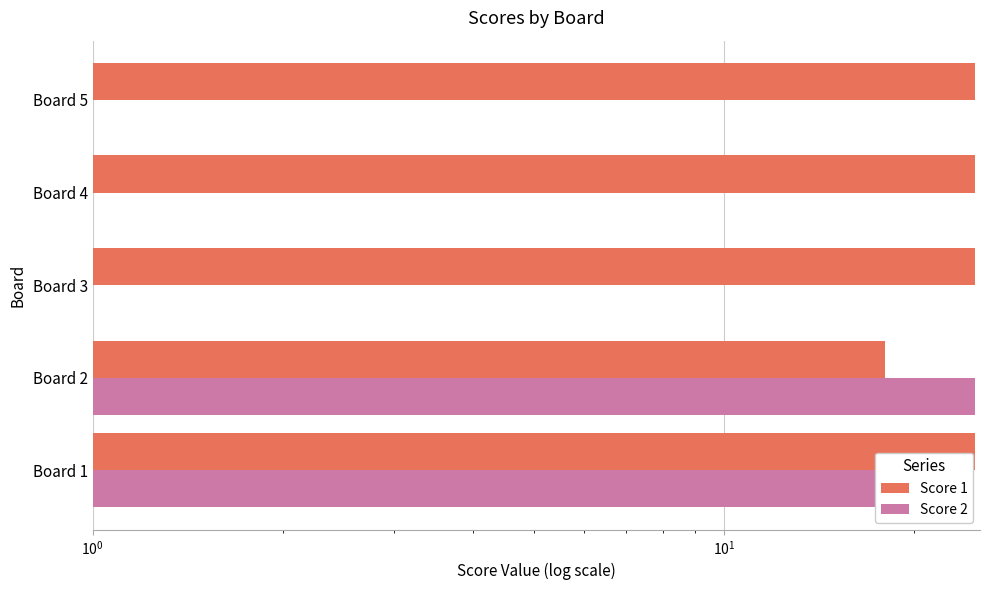

Does the chart contain any negative values?

No